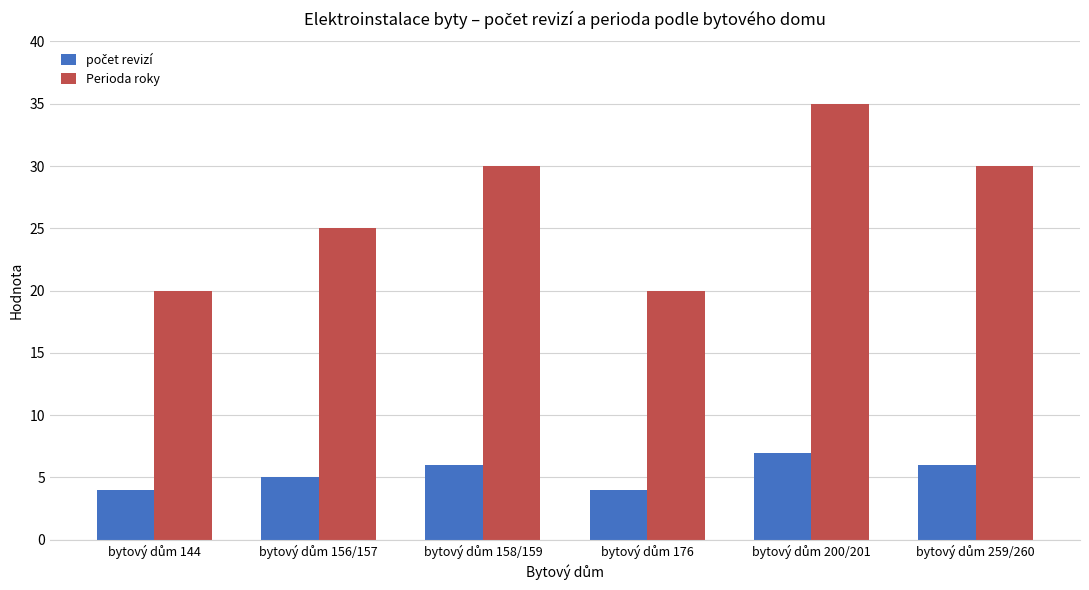

At how many categories does at least one series exceed 11?

6